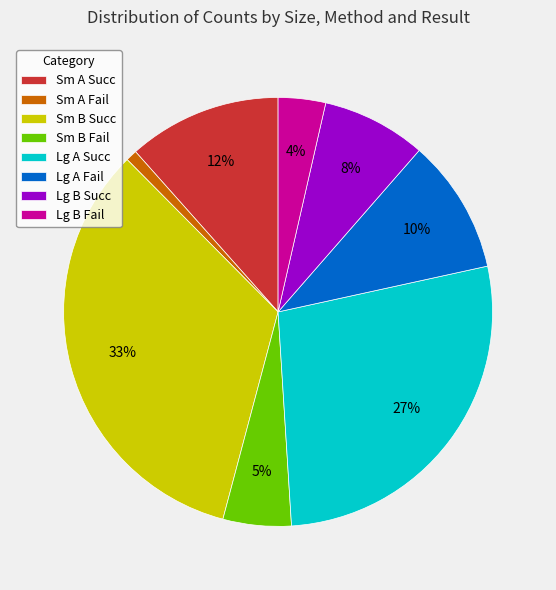

Approximately how many times larger is the value at Lg A Succ compared to Sm B Succ?

0.8